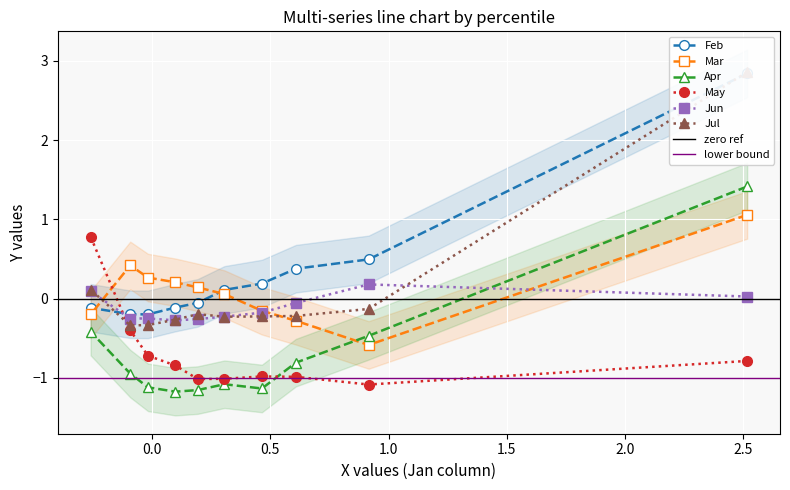

What is the maximum value for Mar?

1.1